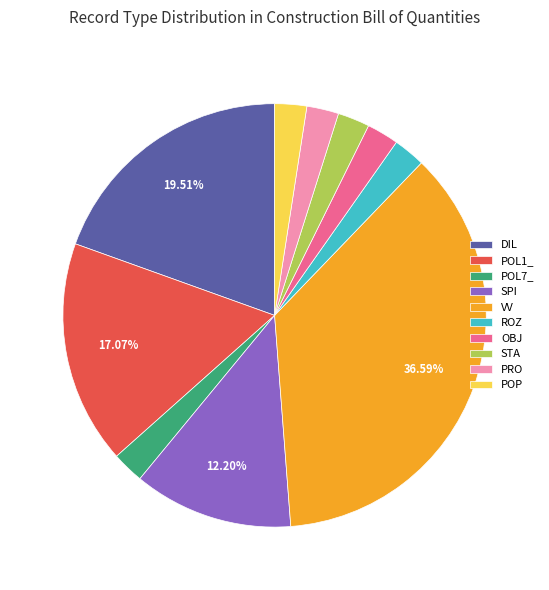

How many slices are in this pie chart?

10